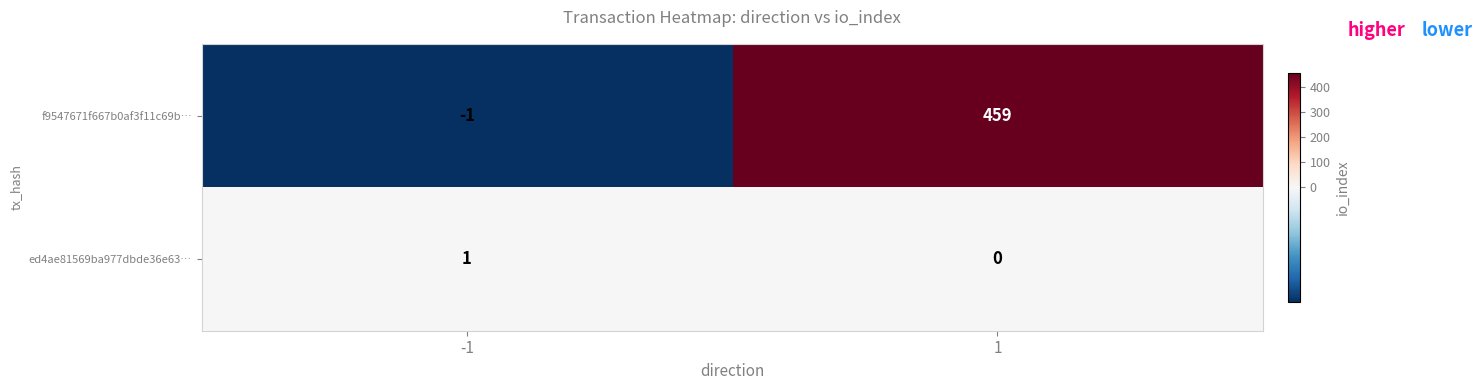

Which series has the largest total across all categories?

f9547671f667b0af3f11c69b…